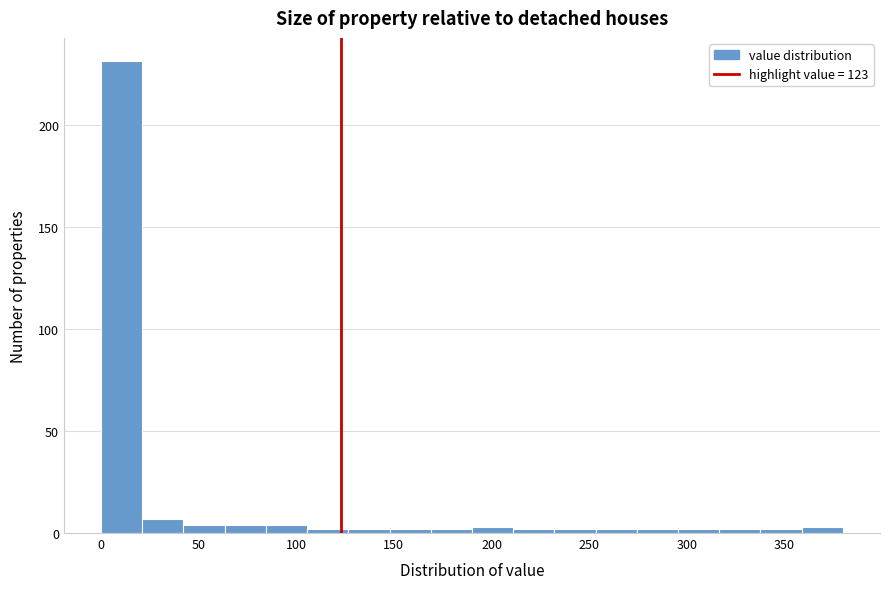

Reading left to right, list every bar in this chart as the range it spans on the x-axis followed by its height. Neither the bar edges nor the heights are printed on the chart, so give them approximately, as read against the axes.

0 to 20: 230
20 to 40: 5
40 to 65: under 5
65 to 85: under 5
85 to 105: under 5
105 to 125: under 5
125 to 150: under 5
150 to 170: under 5
170 to 190: under 5
190 to 210: under 5
210 to 230: under 5
230 to 255: under 5
255 to 275: under 5
275 to 295: under 5
295 to 315: under 5
315 to 340: under 5
340 to 360: under 5
360 to 380: under 5